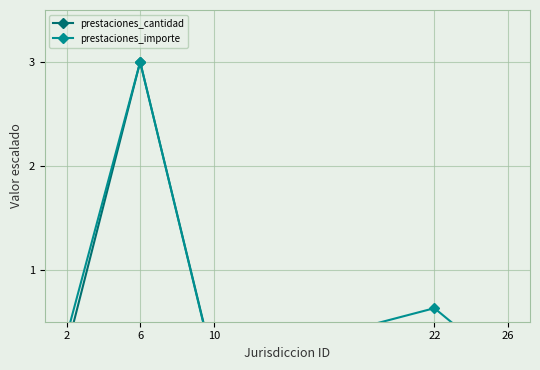

What are all the series names shown in the legend?

prestaciones_cantidad, prestaciones_importe